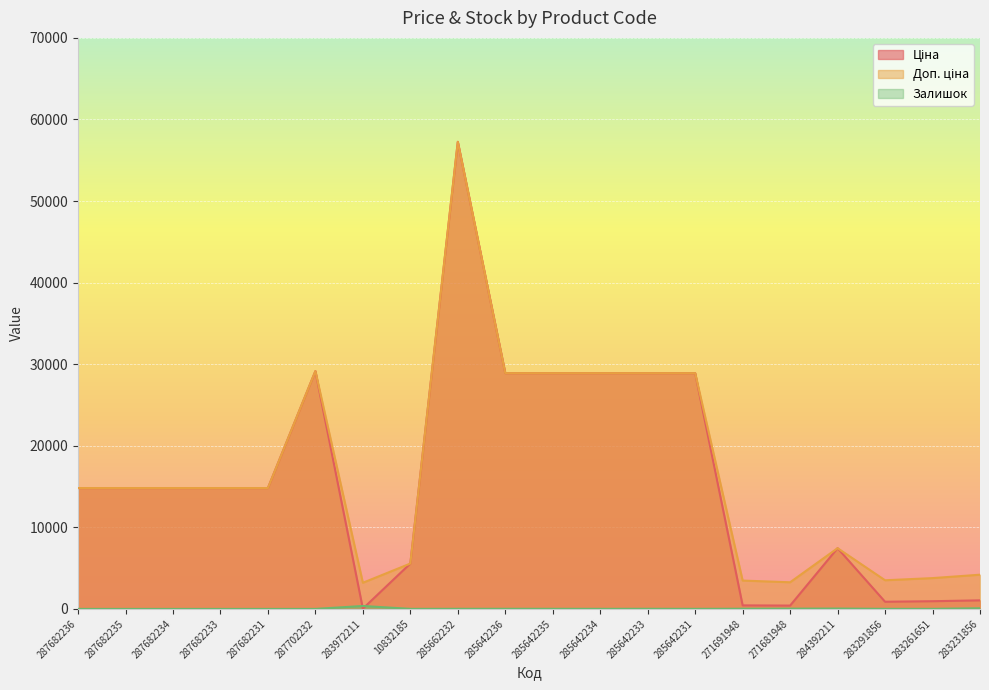

What position from the right is 271691948?

6